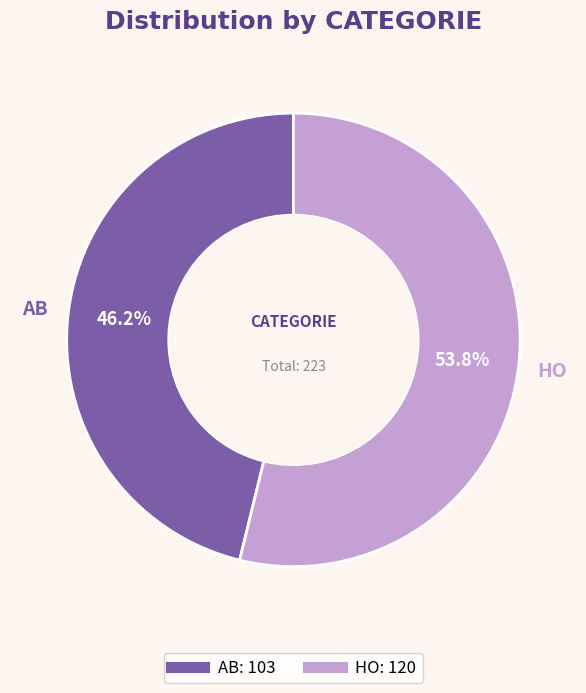

Rank the categories by value from highest to lowest.

HO, AB